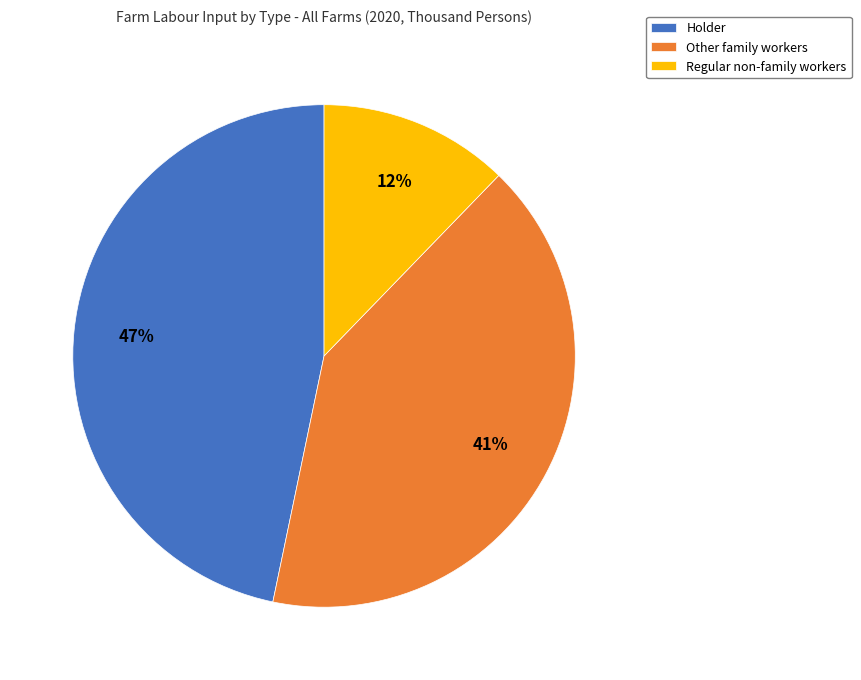

To the nearest percent, what portion does Regular non-family workers represent?

12%